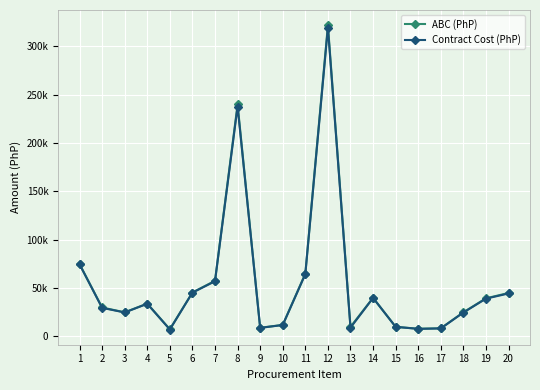

Rank the series by their average value, from lowest to highest.

Contract Cost (PhP), ABC (PhP)